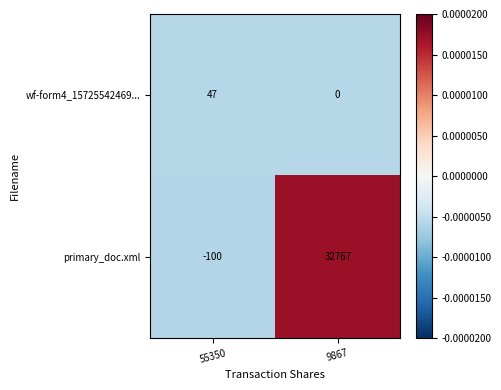

Reading left to right, transcribe all the data shown in this chart.

wf-form4_15725542469...: 55350=47	9867=0
primary_doc.xml: 55350=-100	9867=32767